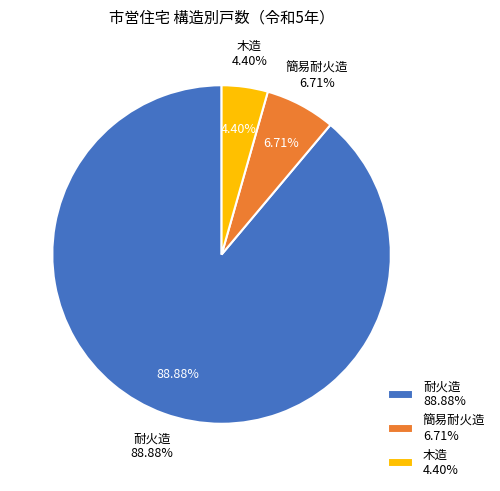

How many slices are in this pie chart?

3